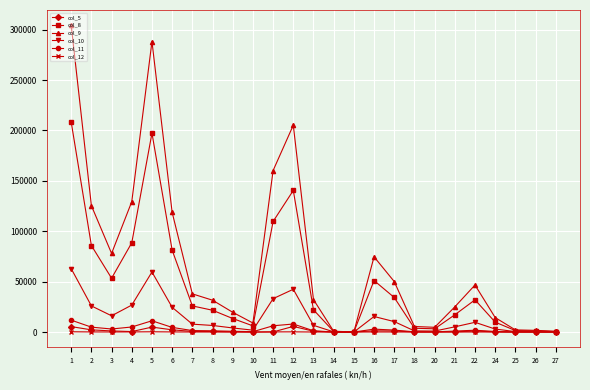

Does the chart have visible grid lines?

Yes